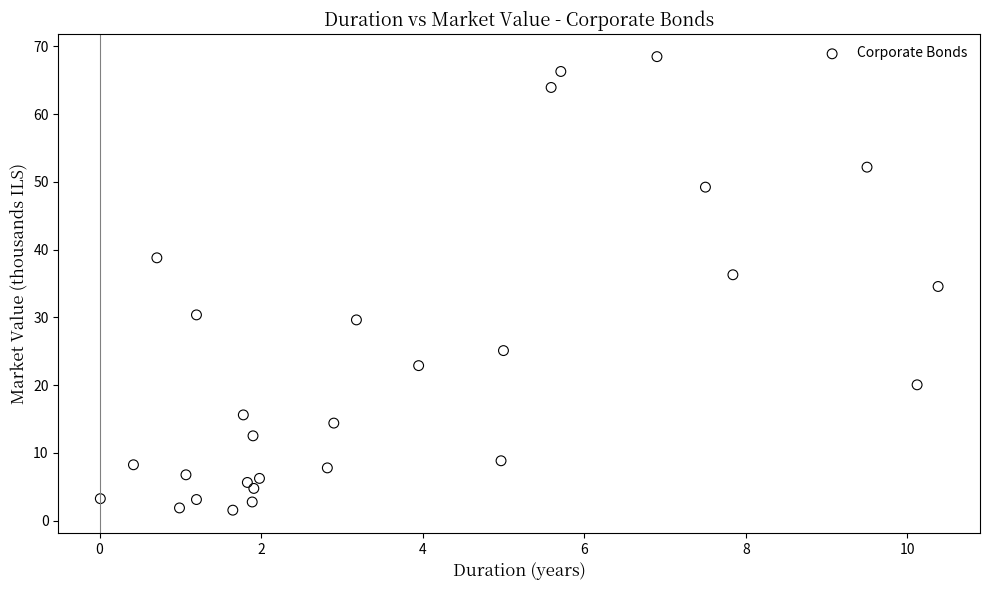

What is the range of Y values (max minus min)?

66.9